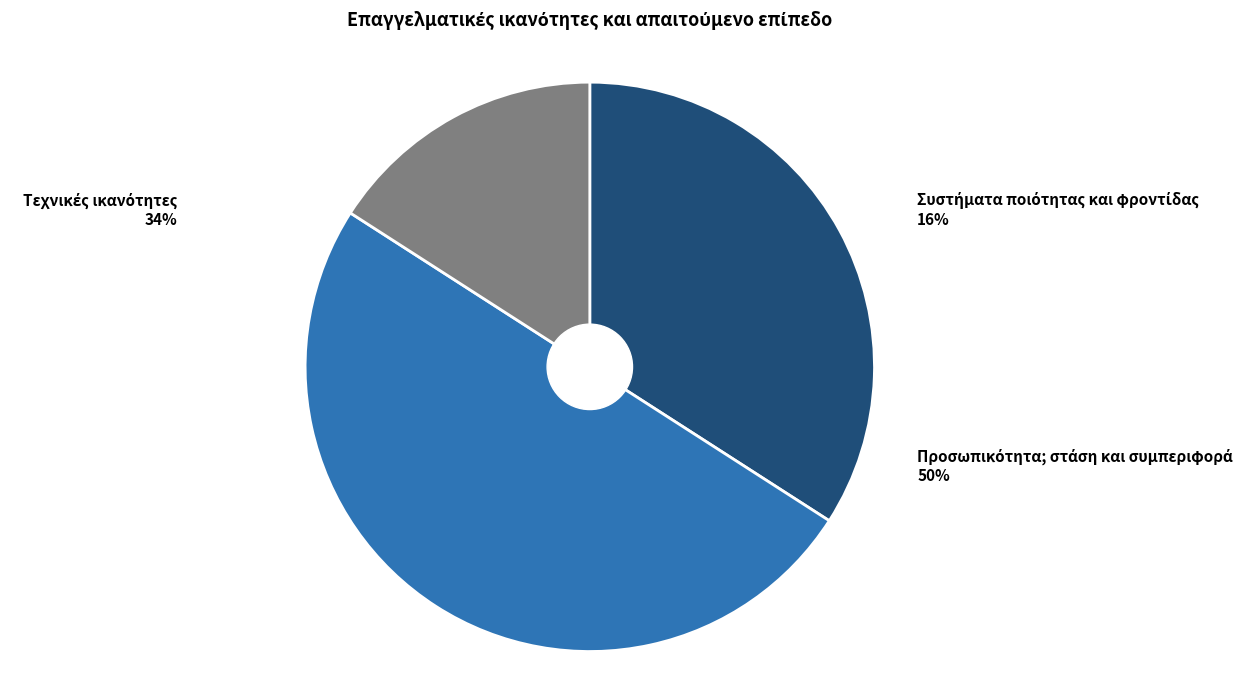

Is Συστήματα ποιότητας και φροντίδας the majority of the pie?

Yes